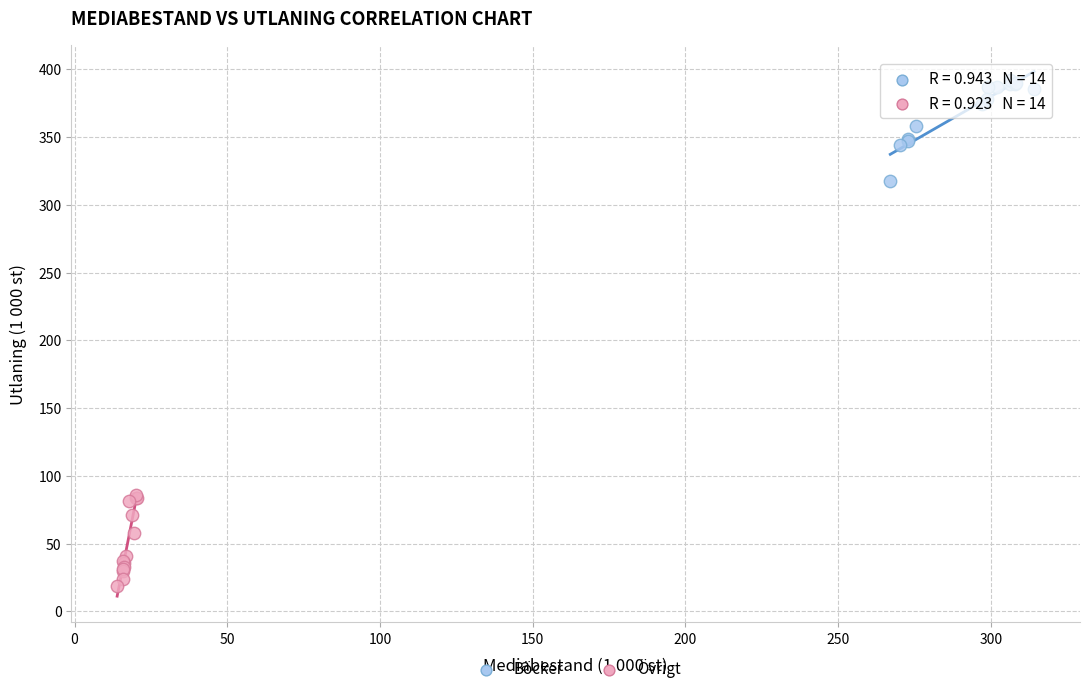

What are all the series names shown in the legend?

Böcker, Övrigt